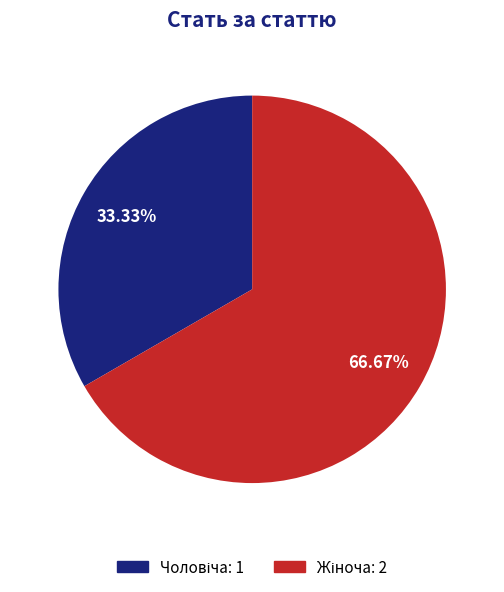

Does any single category account for the majority?

Yes